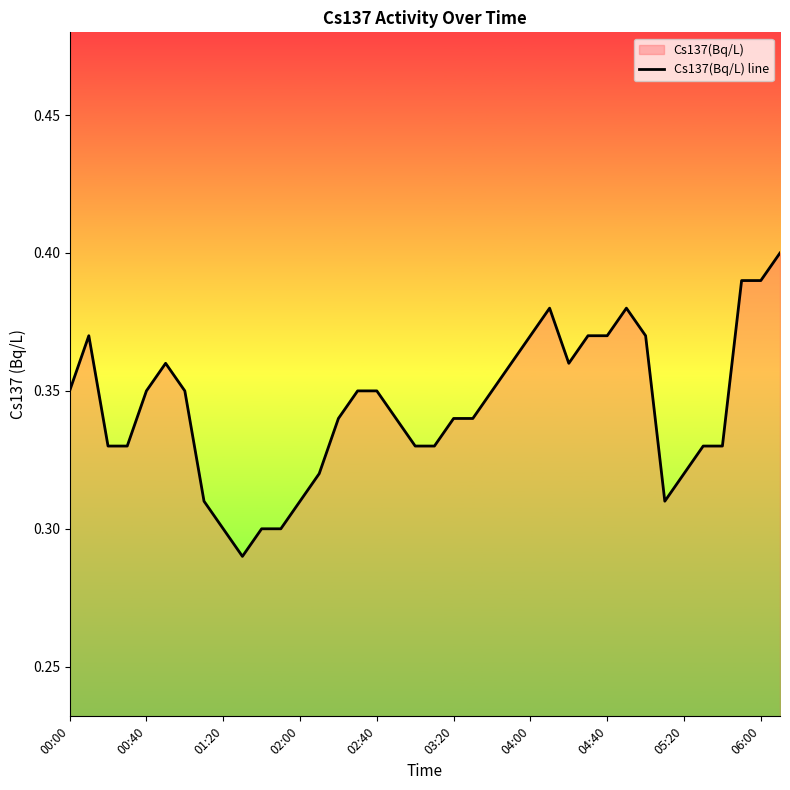

True or false: the data shows 0.5 at 21.

False